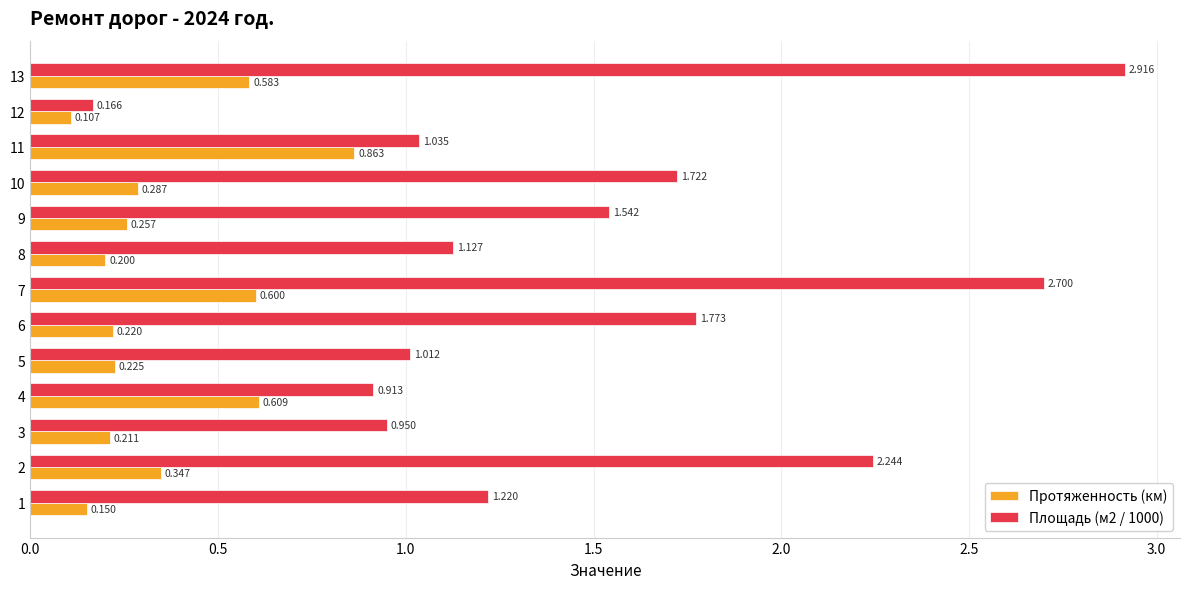

Is the value of Площадь (м2 / 1000) at 13 greater than the value of Протяженность (км) at 2?

Yes